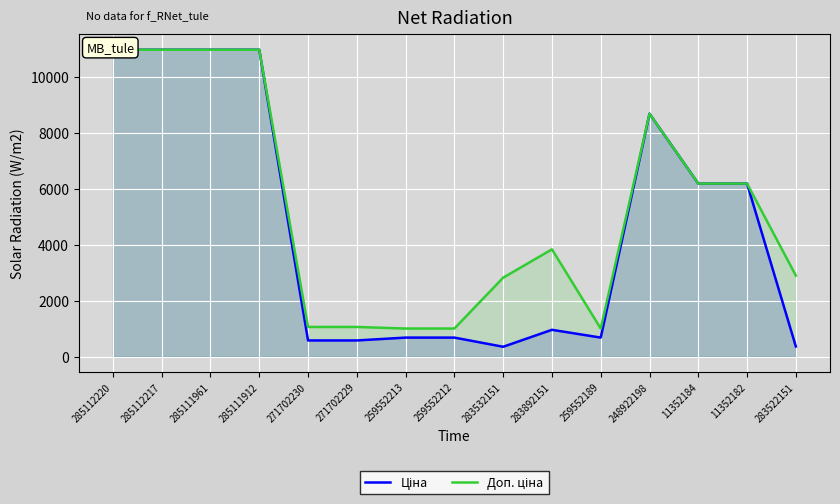

Reading left to right, extract all data points from this chart.

Ціна: 285112220=10964.4	285112217=10964.4	285111961=10964.4	285111912=10964.4	271702230=578.1	271702229=578.1	259552213=679.8	259552212=679.8	283532151=352.6	283892151=958.4	259552189=679.8	248922198=8679.5	11352184=6182.6	11352182=6182.6	283522151=362.1
Доп. ціна: 285112220=10964.4	285112217=10964.4	285111961=10964.4	285111912=10964.4	271702230=1060.0	271702229=1060.0	259552213=1004.1	259552212=1004.1	283532151=2821.2	283892151=3833.8	259552189=1004.1	248922198=8679.5	11352184=6182.6	11352182=6182.6	283522151=2896.6